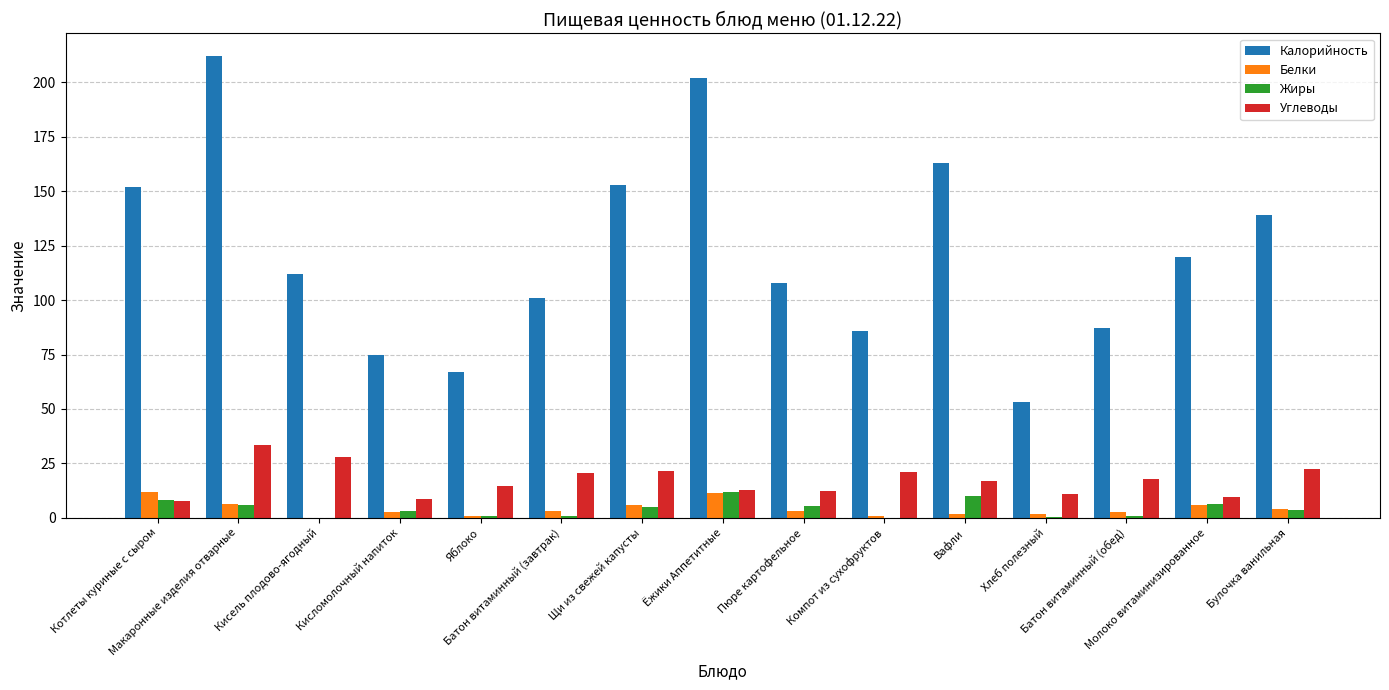

What is the highest value of the Углеводы series?

33.5